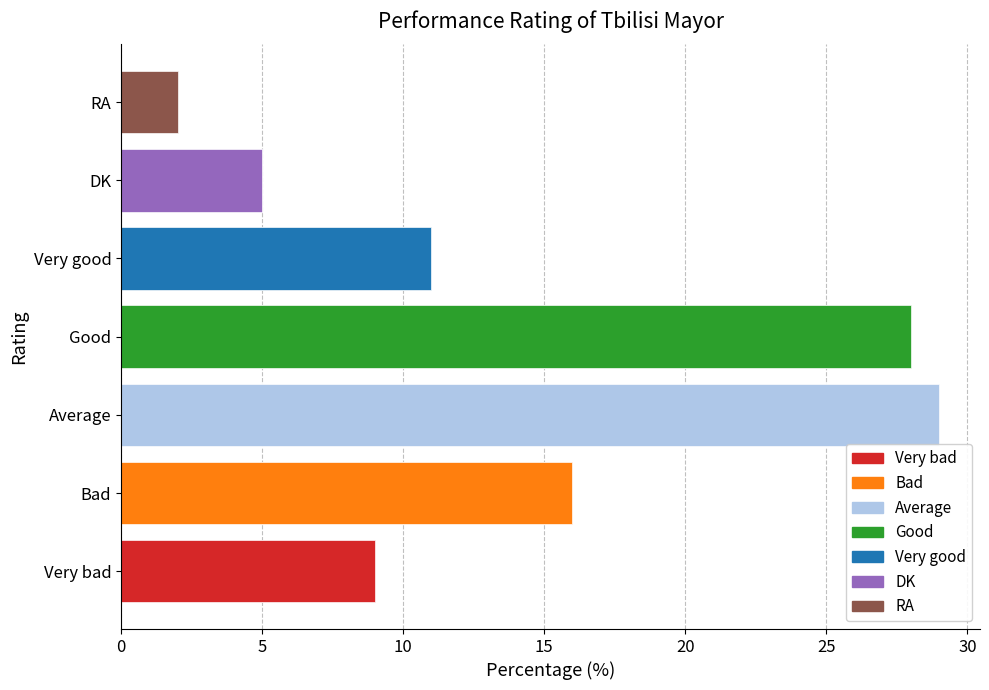

What is the ratio of the value at DK to the value at Very good?

0.5